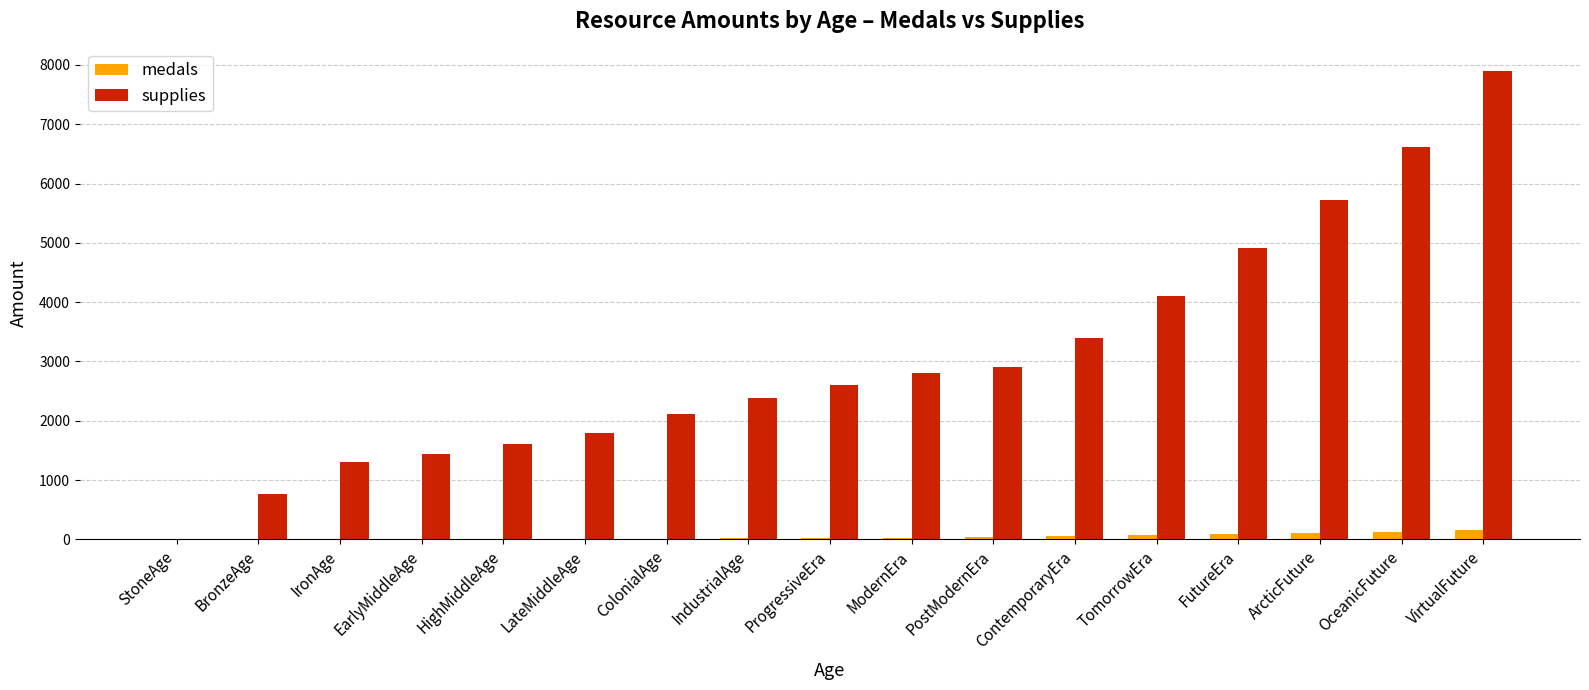

What value does the medals series have at FutureEra, to the nearest 50?

100